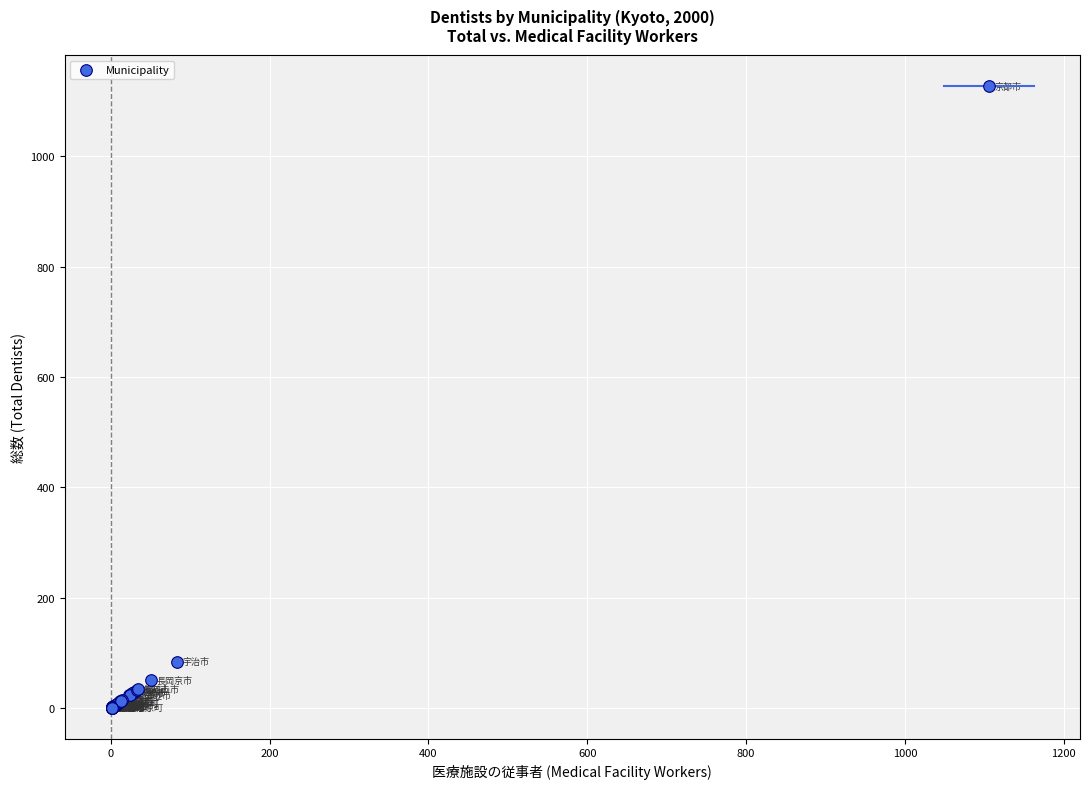

What Y value in the scatter plot is closest to 564?

84